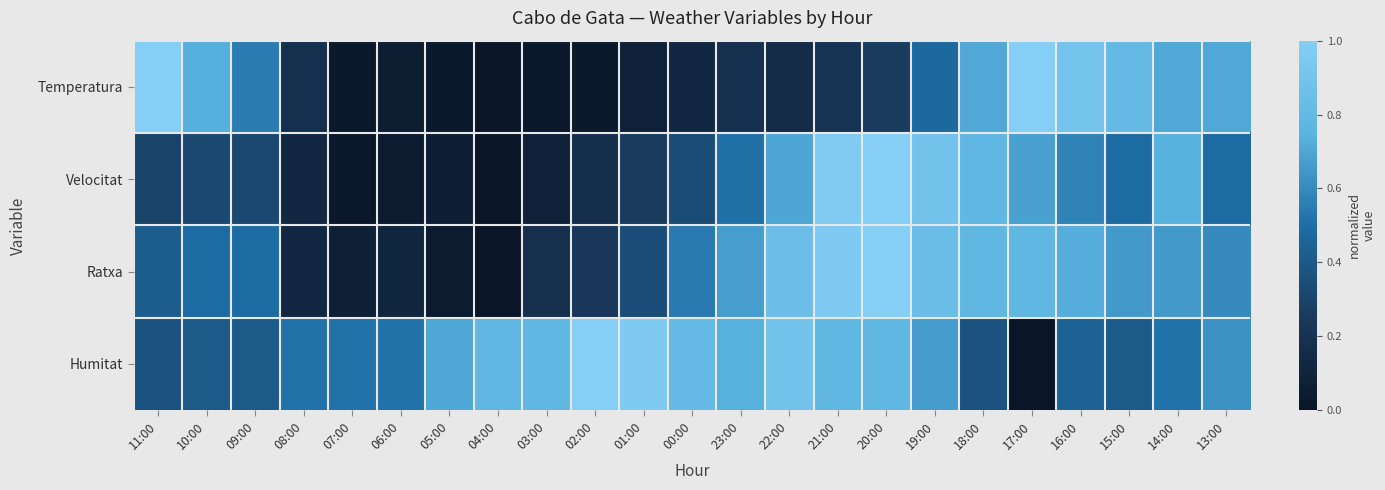

At which category is the sum across all series the highest?

20:00